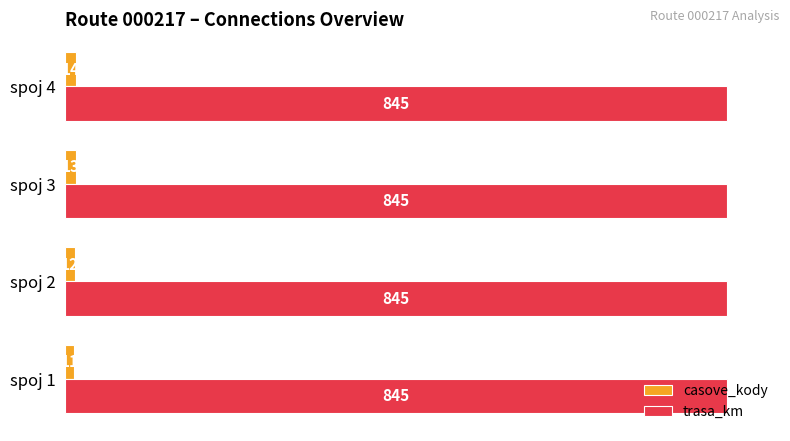

The casove_kody series shows 13 at spoj 3. True or false?

True